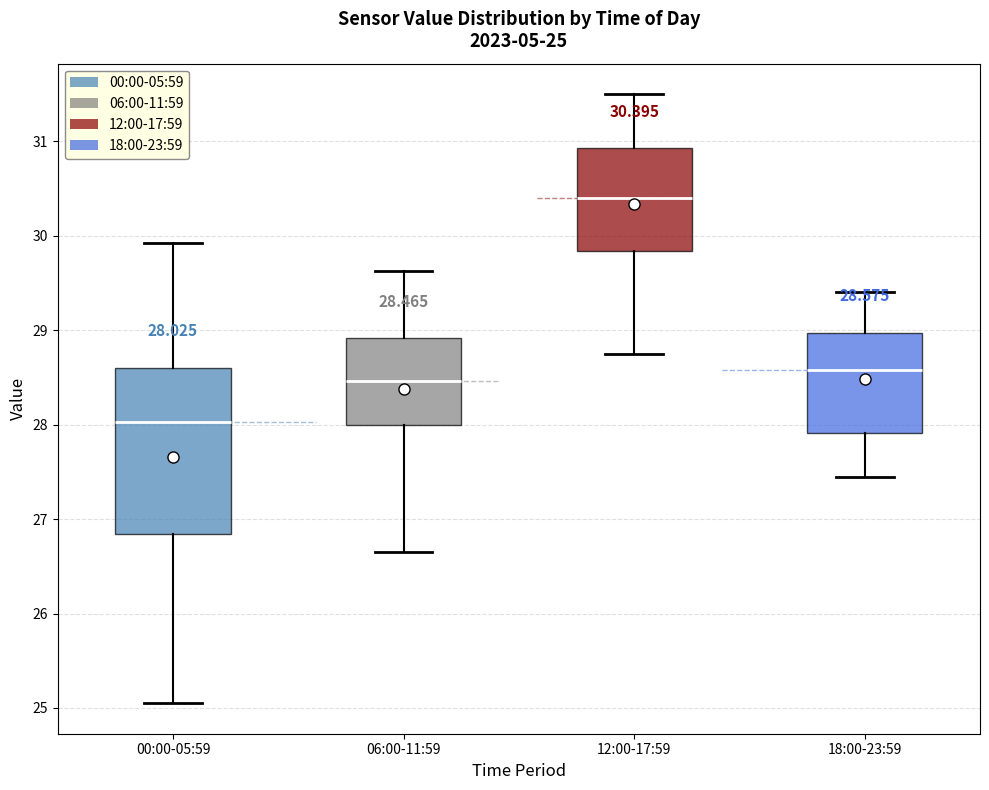

Which box's median line is the highest?

12:00-17:59